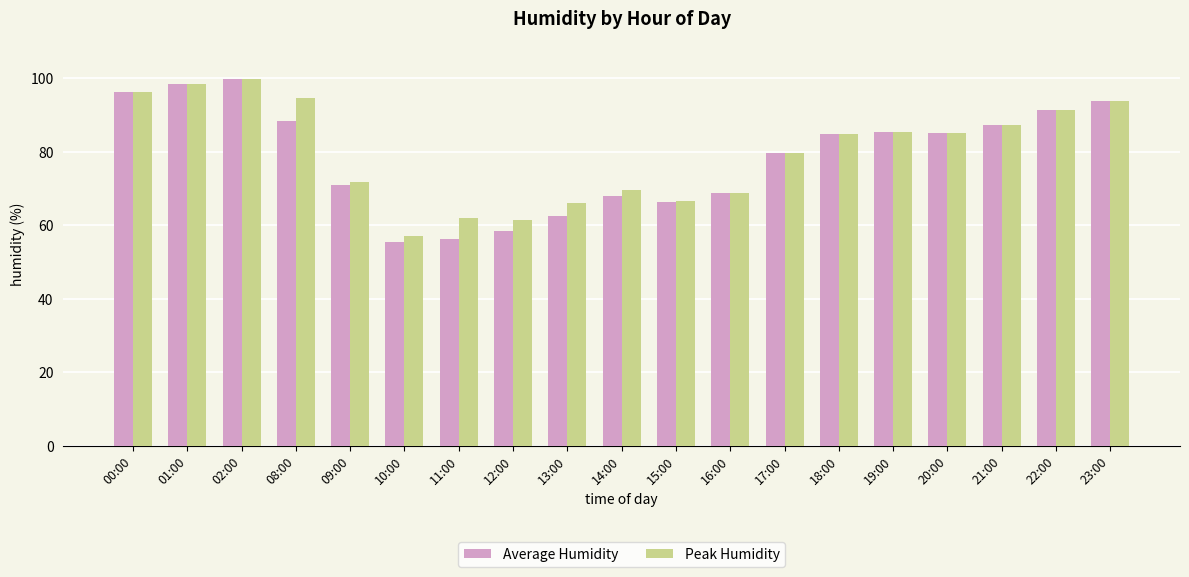

Which series has the largest total across all categories?

Peak Humidity